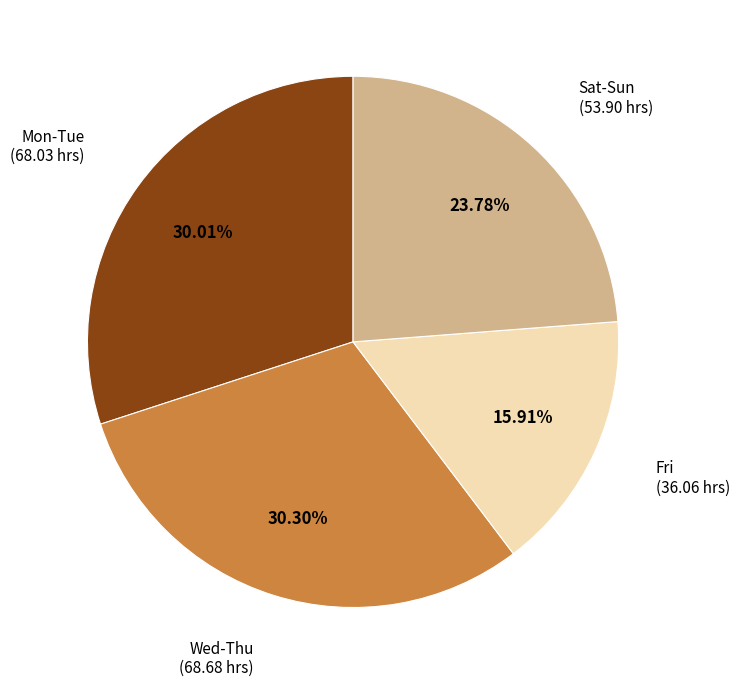

Is there any slice that represents more than half of the pie?

No